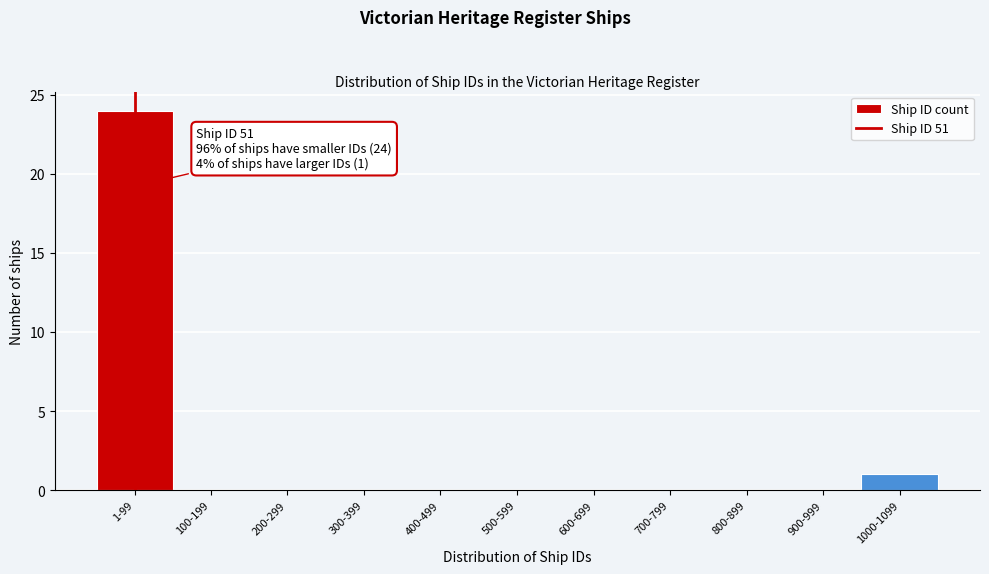

Reading right to left, list all the values displayed in this chart.

1000-1099=1	900-999=0	800-899=0	700-799=0	600-699=0	500-599=0	400-499=0	300-399=0	200-299=0	100-199=0	1-99=24